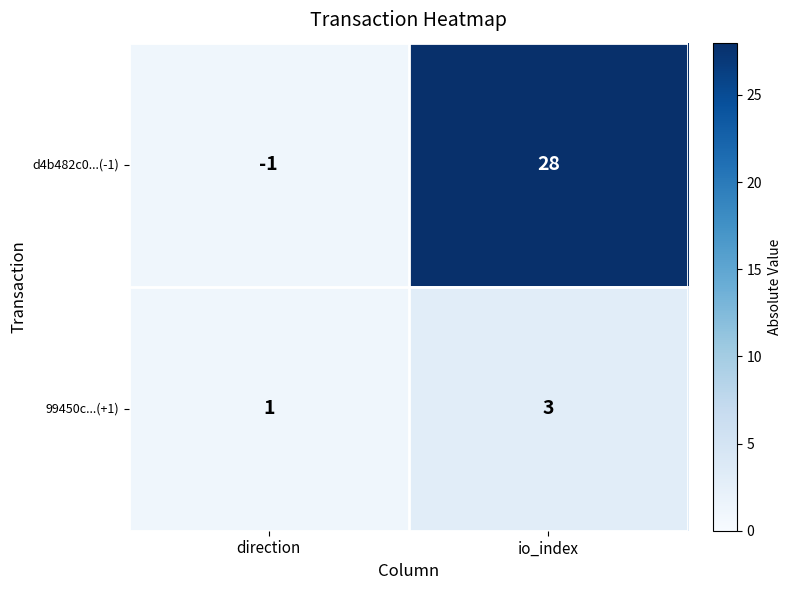

How many data points does each series have?

2